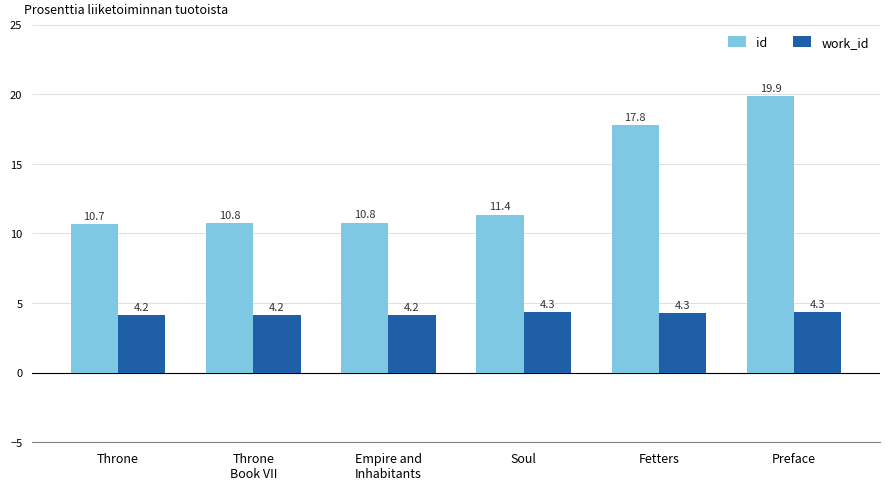

At which label does id first exceed 11?

Soul